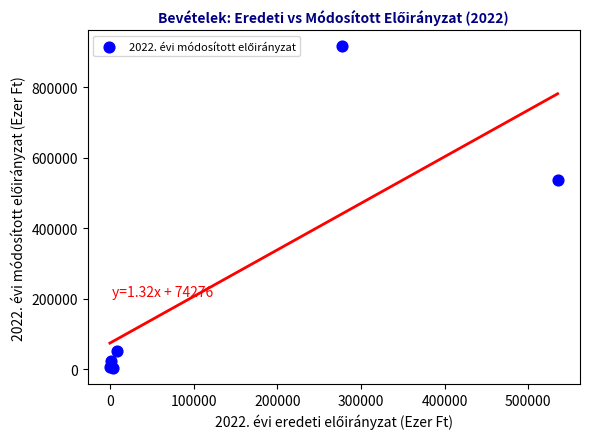

What Y value in the scatter plot is closest to 459813?

536853